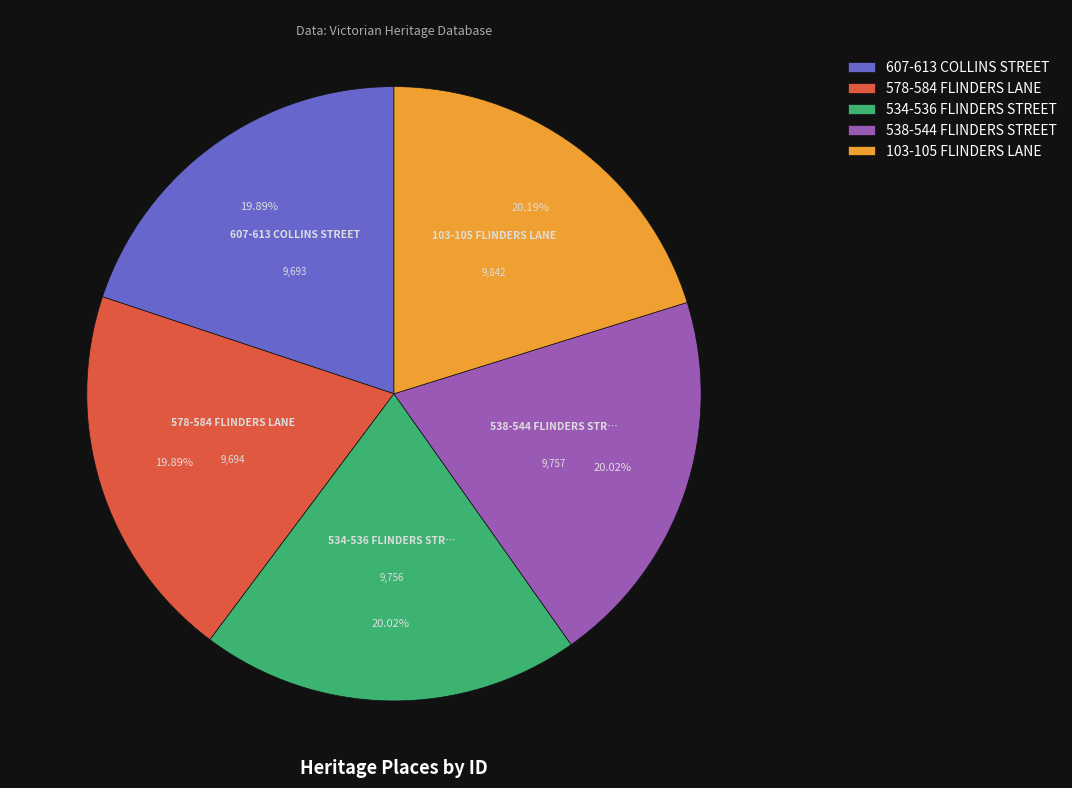

Approximately how many times larger is the value at 607-613 COLLINS STREET compared to 534-536 FLINDERS STREET?

1.0